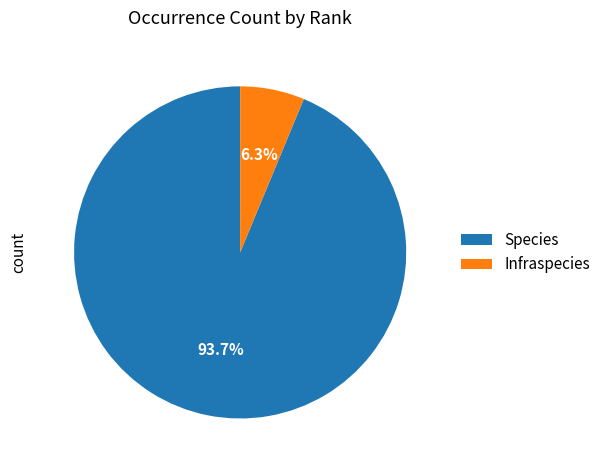

What percentage do Species and Infraspecies together represent?

100.0%